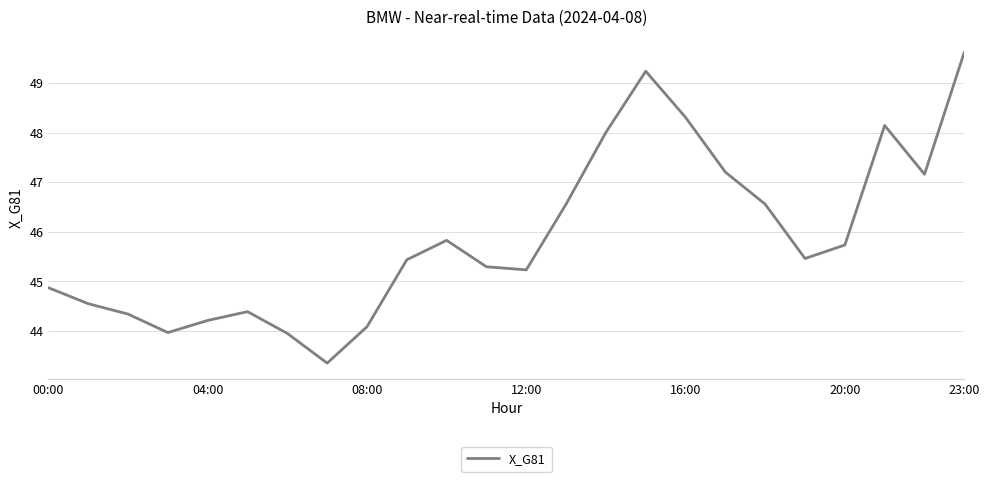

What is the greatest value displayed?

49.6